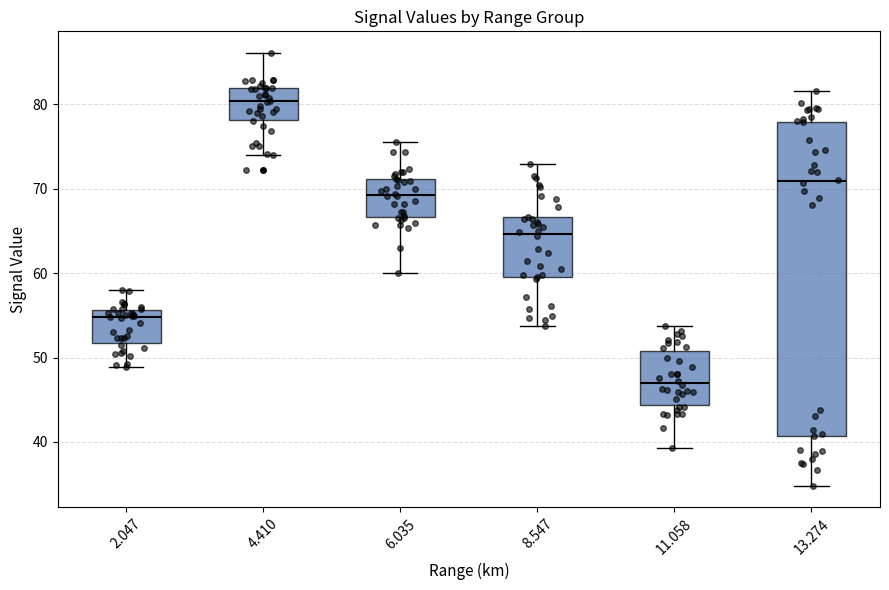

Reading left to right, read every box against the y-axis: the position of its median line, the range the box covers, and the ends of its whiskers. The values are not printed on the chart, so give them approximately, as read against the axis.

2.047: median 55, box 52 to 56, whiskers 49 to 58
4.410: median 80, box 78 to 82, whiskers 74 to 86
6.035: median 69, box 67 to 71, whiskers 60 to 76
8.547: median 65, box 60 to 67, whiskers 54 to 73
11.058: median 47, box 44 to 51, whiskers 39 to 54
13.274: median 71, box 41 to 78, whiskers 35 to 82